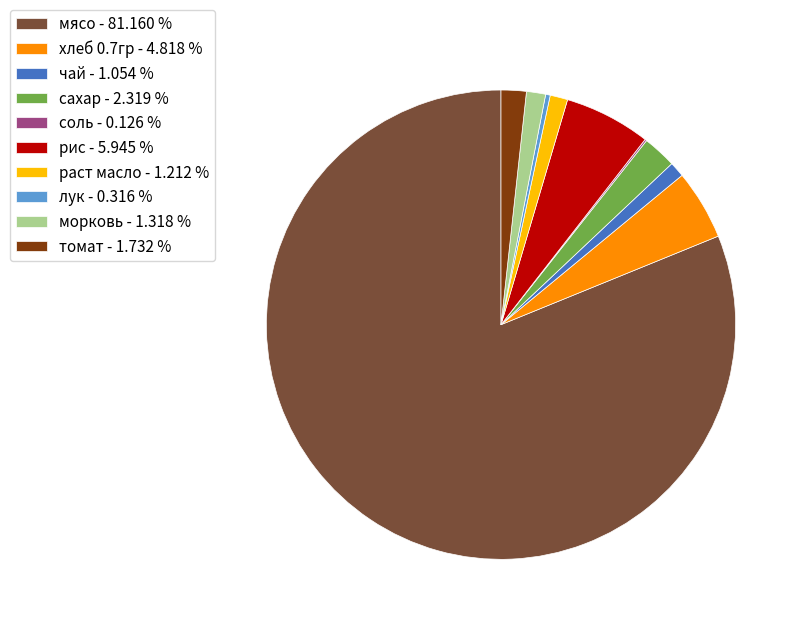

True or false: хлеб 0.7гр accounts for 5% of the total.

True